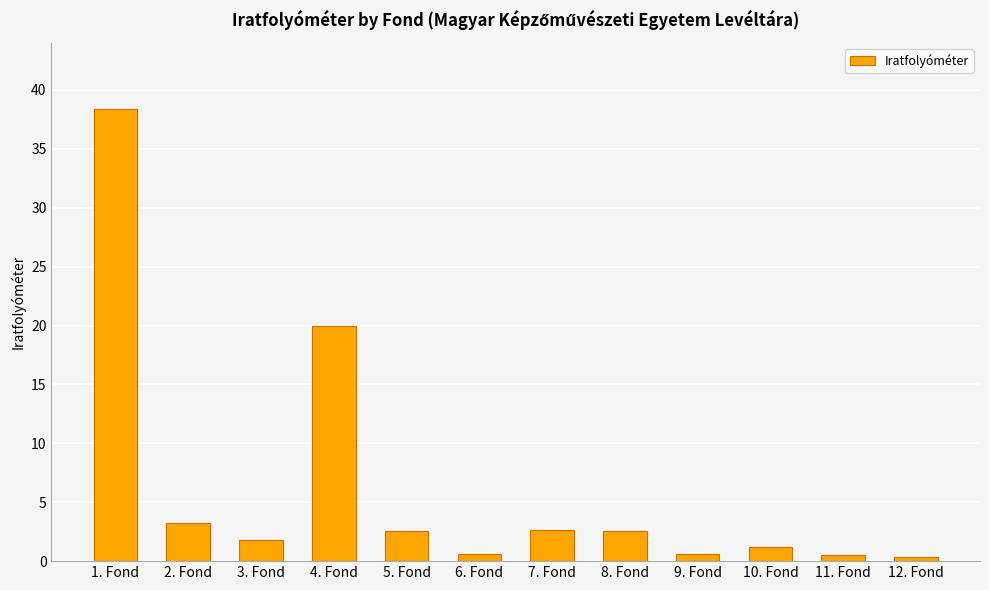

What is the average value?

6.2